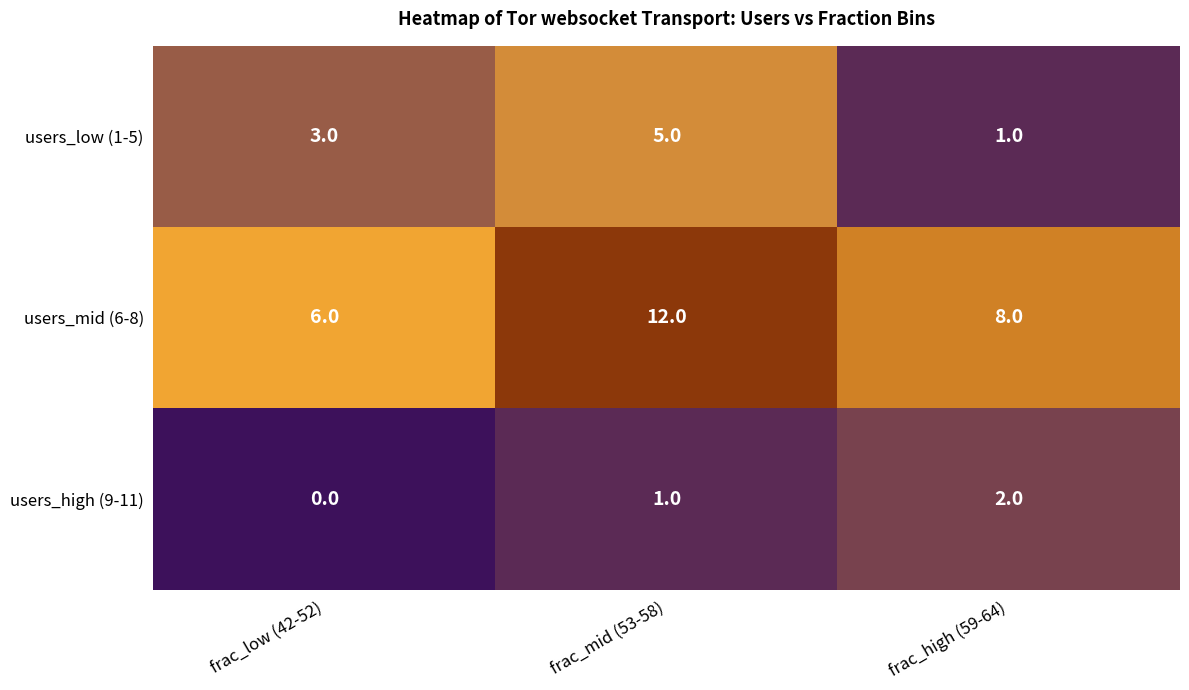

How many users_high (9-11) values are between 0 and 2?

3